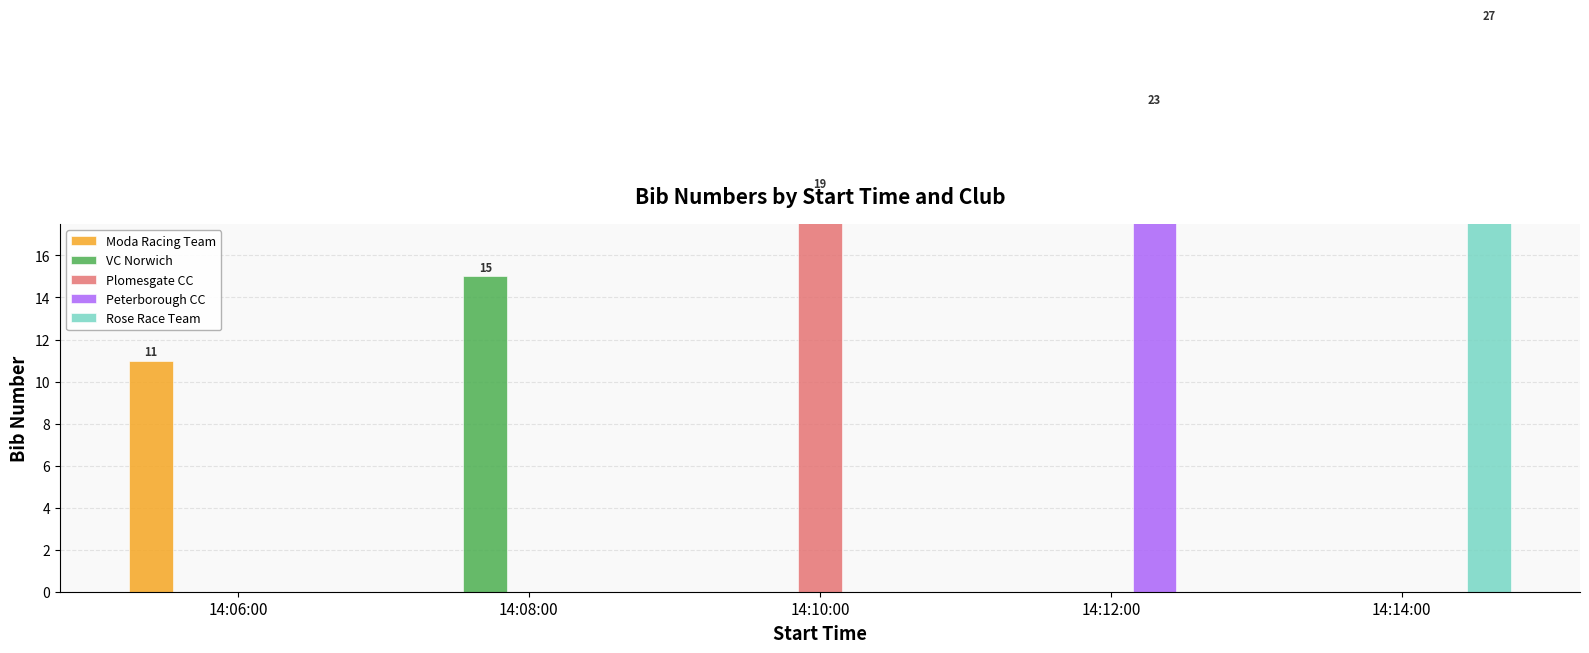

What is the sum of all Rose Race Team values?

27